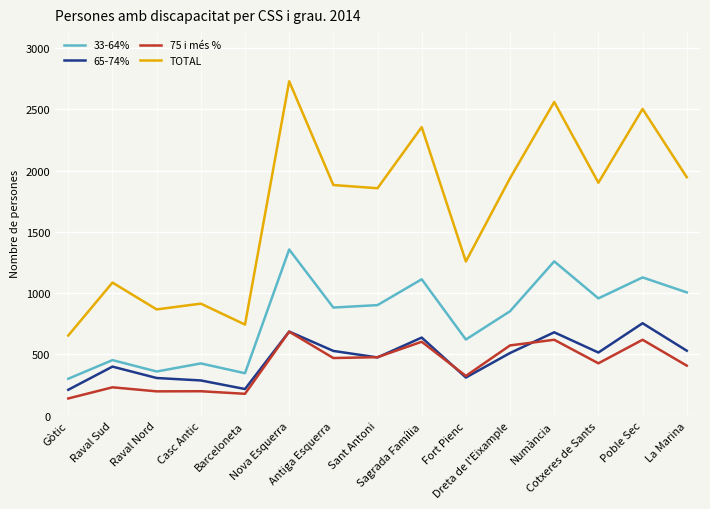

Which series has the largest total across all categories?

TOTAL